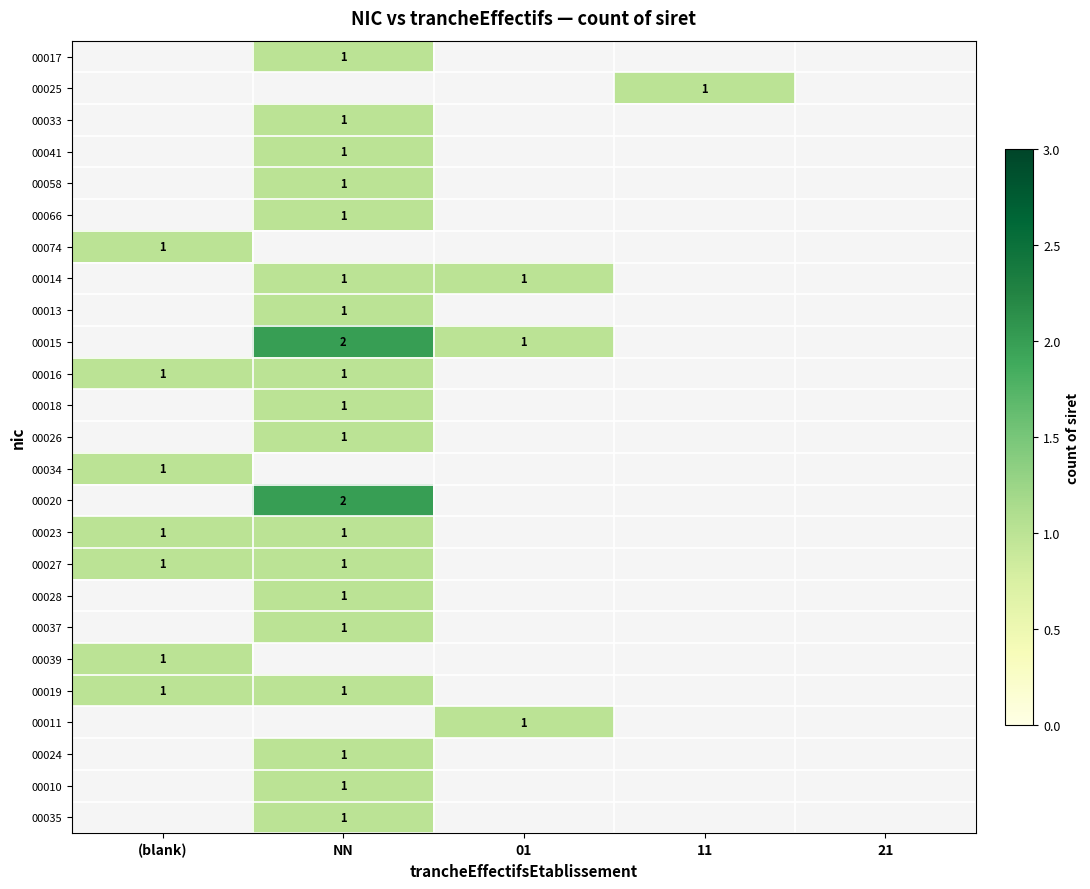

The value of 00016 at NN is 2. True or false?

False